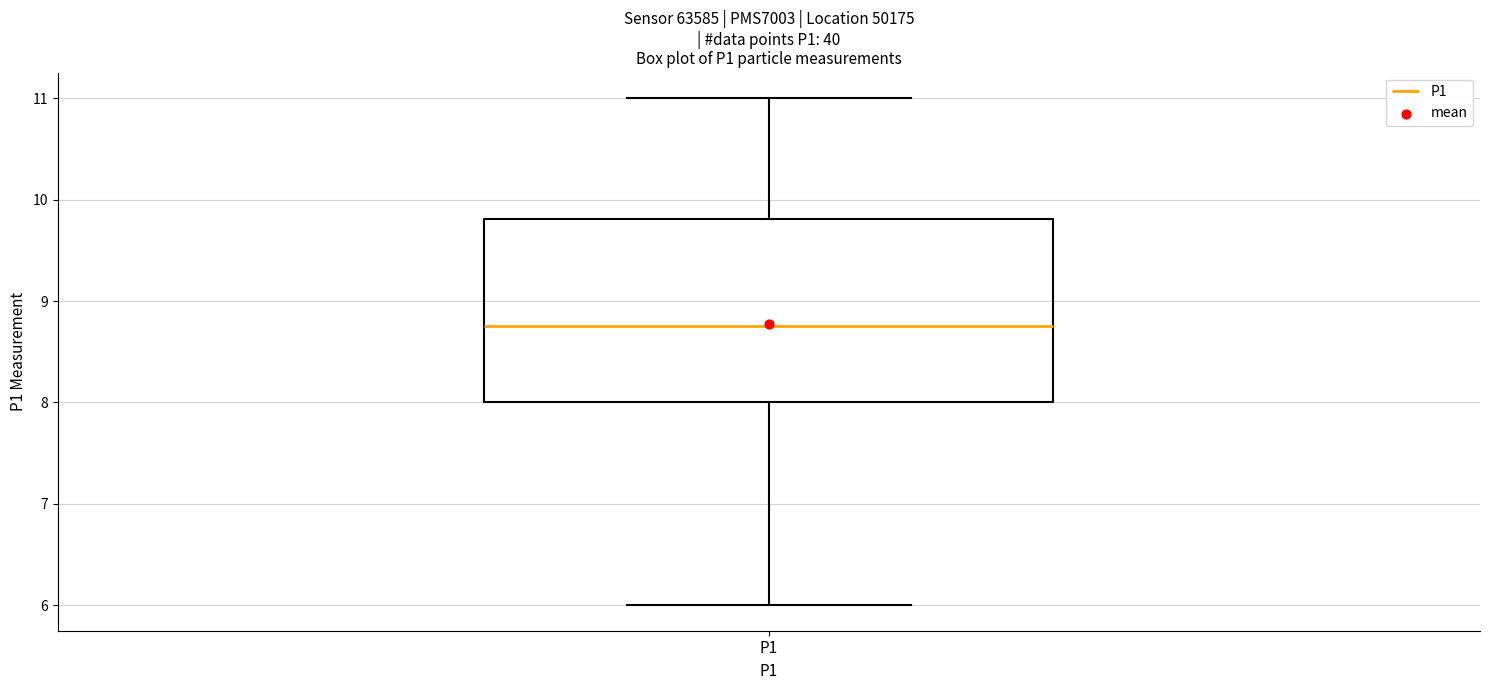

Transcribe this box plot: give where the median line is, the range the box spans, and where the two whiskers end, as read against the y-axis. The values are not printed on the chart, so give them approximately, as read against the axis.

median 8.8, box 8.0 to 9.8, whiskers 6.0 to 11.0